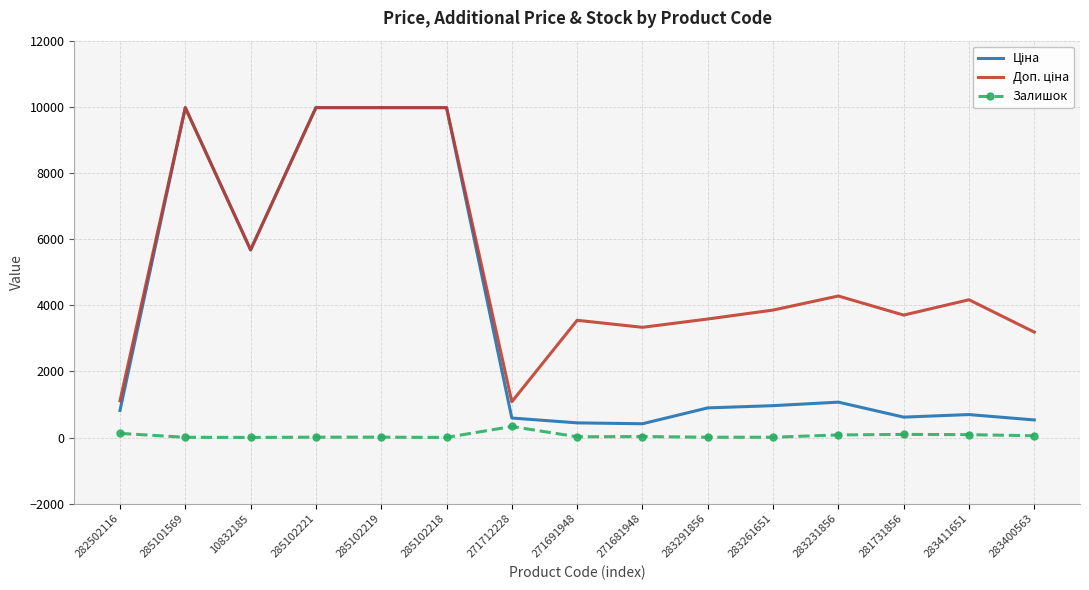

What is the sum of all Залишок values?

876.0